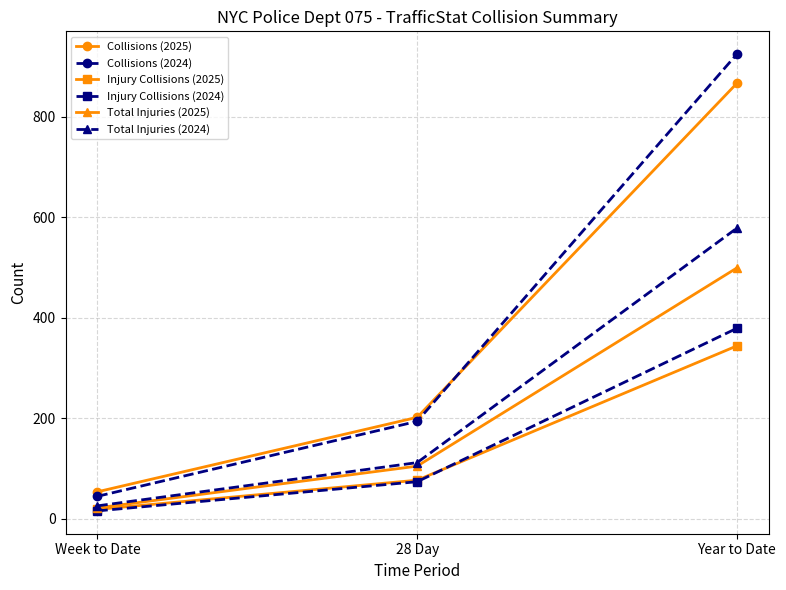

Reading left to right, list all the values displayed in this chart.

Collisions (2025): 54	202	866
Collisions (2024): 45	194	924
Injury Collisions (2025): 19	77	344
Injury Collisions (2024): 16	74	379
Total Injuries (2025): 22	105	499
Total Injuries (2024): 26	112	578